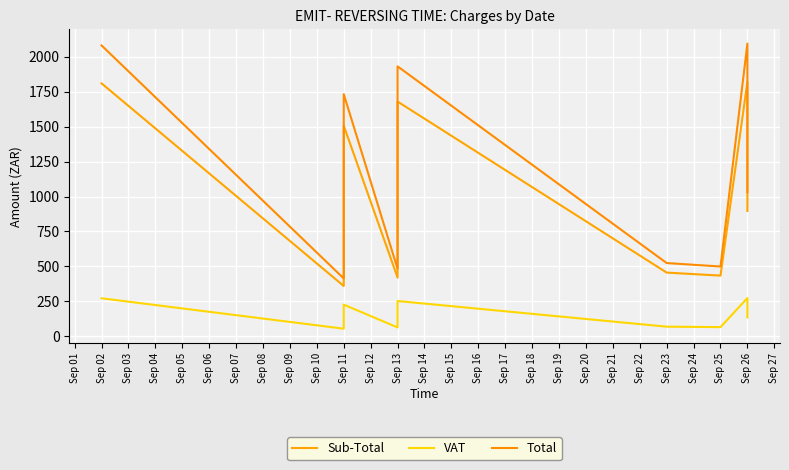

How many lines are shown in the chart?

3